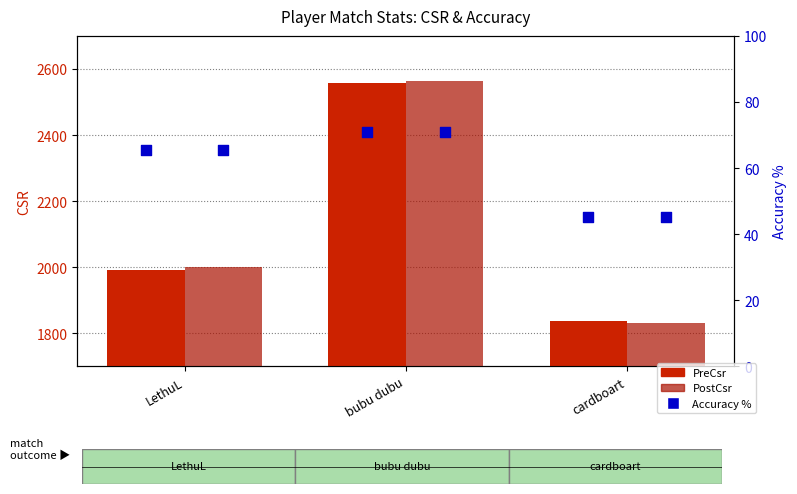

Which series contains the highest Y value?

PostCsr